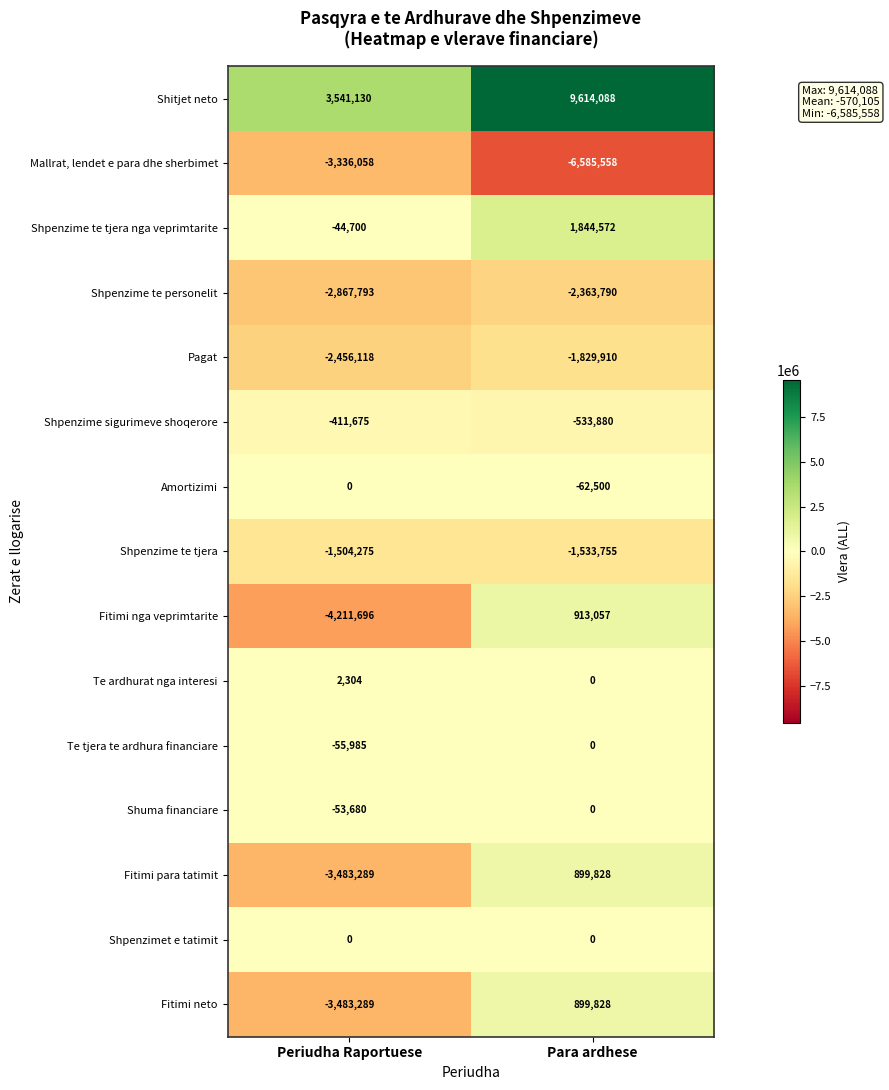

Which series has the largest range (max minus min)?

Shitjet neto